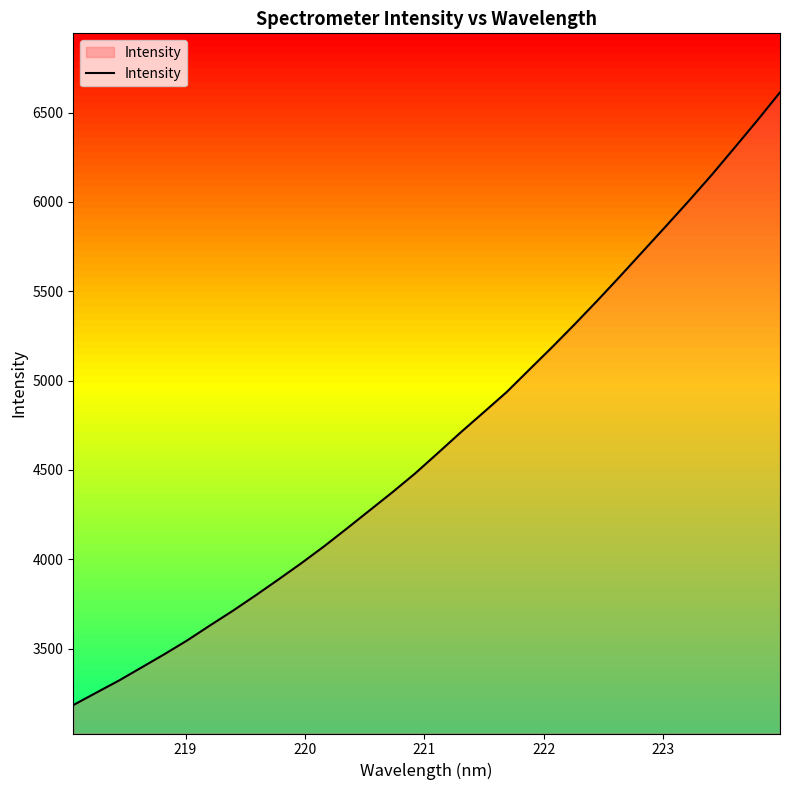

Reading left to right, list all the values displayed in this chart.

3183.6	3252.4	3320.8	3394.7	3468.8	3546.2	3630.0	3712.1	3798.4	3887.4	3978.2	4072.9	4172.8	4274.5	4376.1	4481.9	4596.4	4711.8	4823.3	4935.7	5062.0	5187.8	5317.1	5450.1	5586.9	5726.3	5865.6	6006.4	6151.2	6302.7	6455.6	6613.1